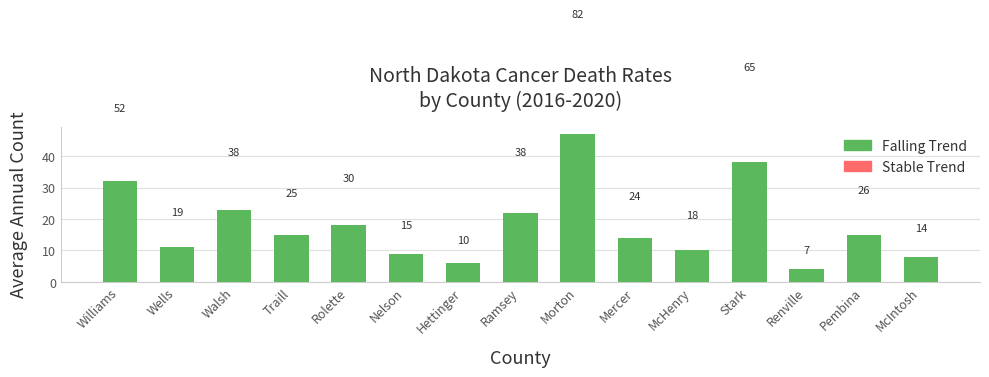

What is the sum of all Stable Trend values?

191